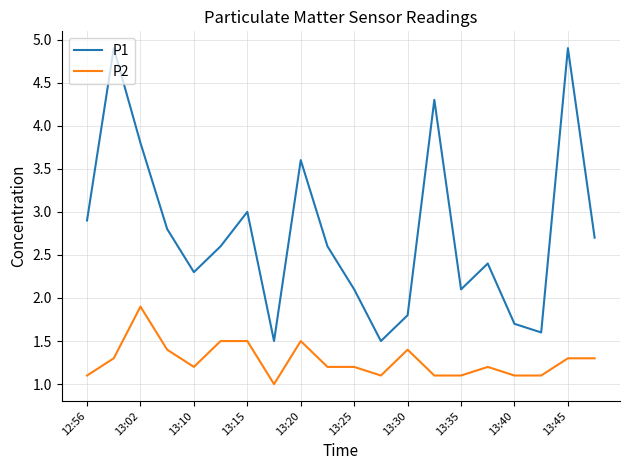

True or false: P1 and P2 cross at least once.

False